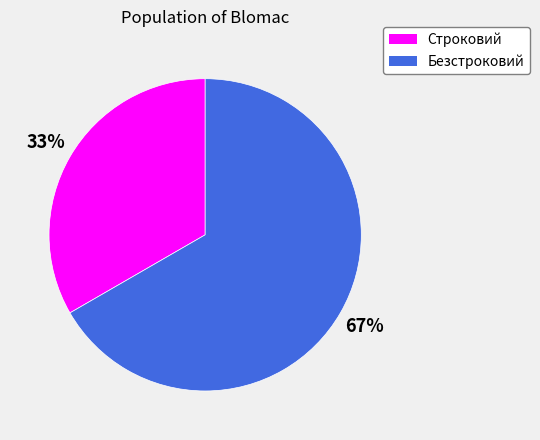

True or false: Безстроковий accounts for 58% of the total.

False